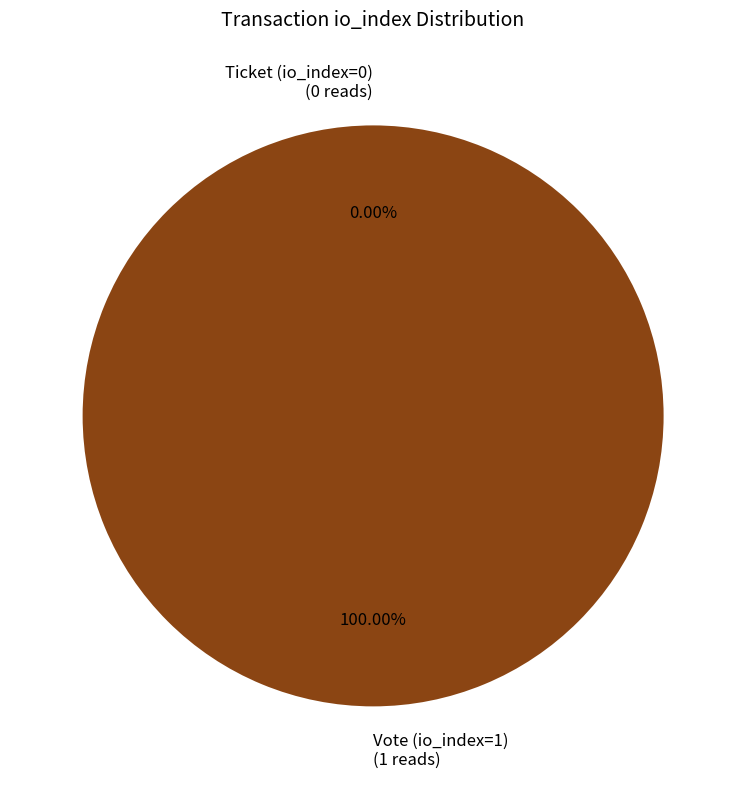

Rank the categories by value from highest to lowest.

Vote (io_index=1), Ticket (io_index=0)